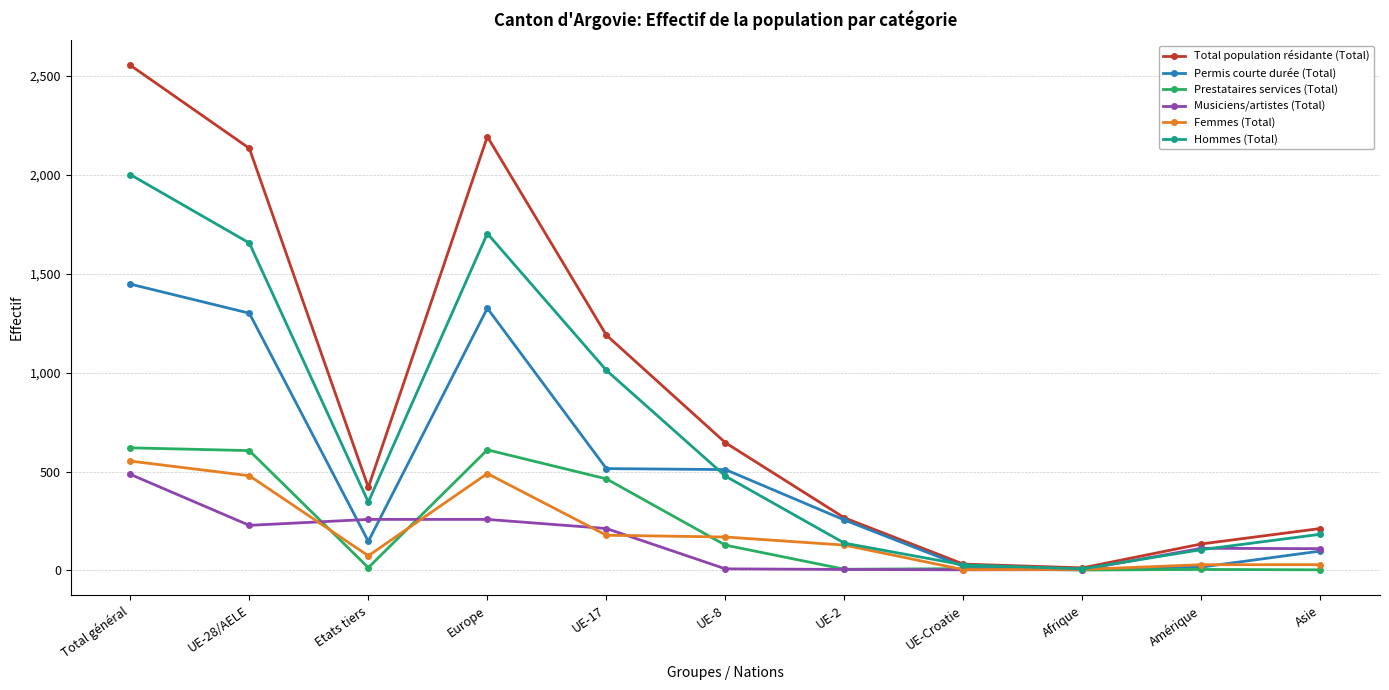

What is the label of the 1st point from the left?

Total général